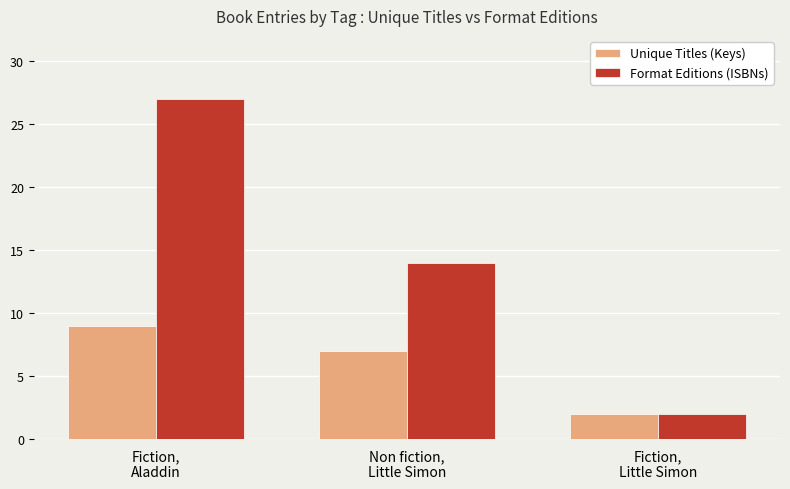

What is the difference between the Format Editions (ISBNs) values at Fiction,
Little Simon and Non fiction,
Little Simon?

12